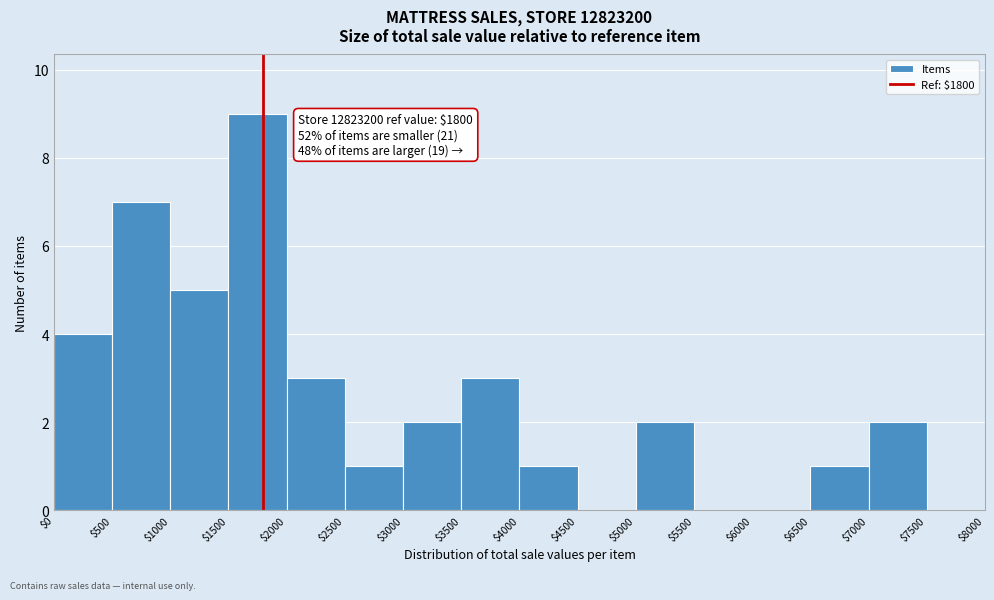

Which range on the x-axis has the tallest bar?

$1500 to $2000